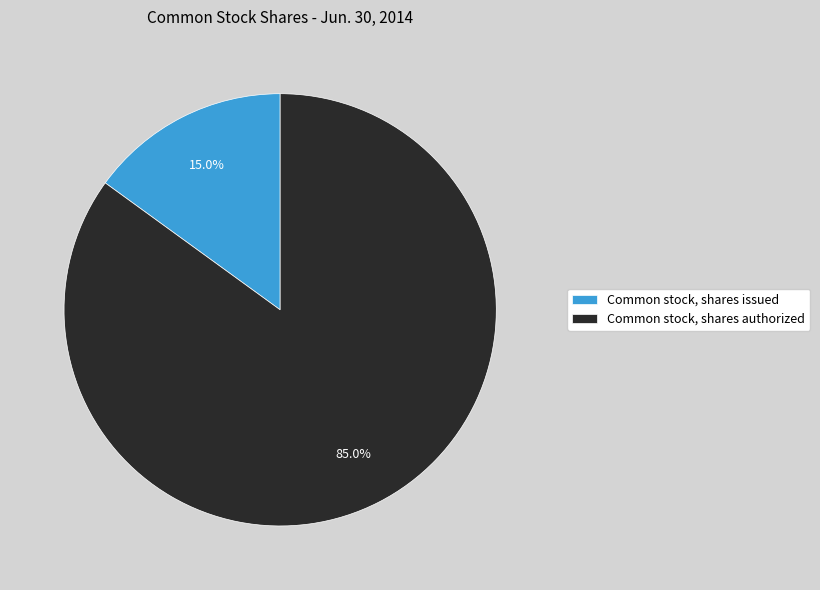

Is there a majority slice in this chart?

Yes